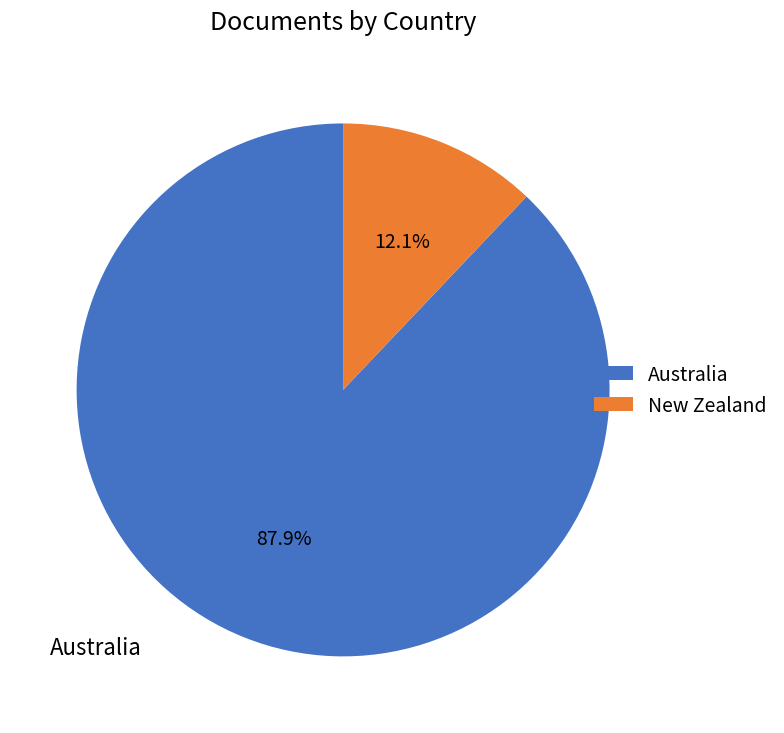

What is the largest slice in the pie chart?

Australia